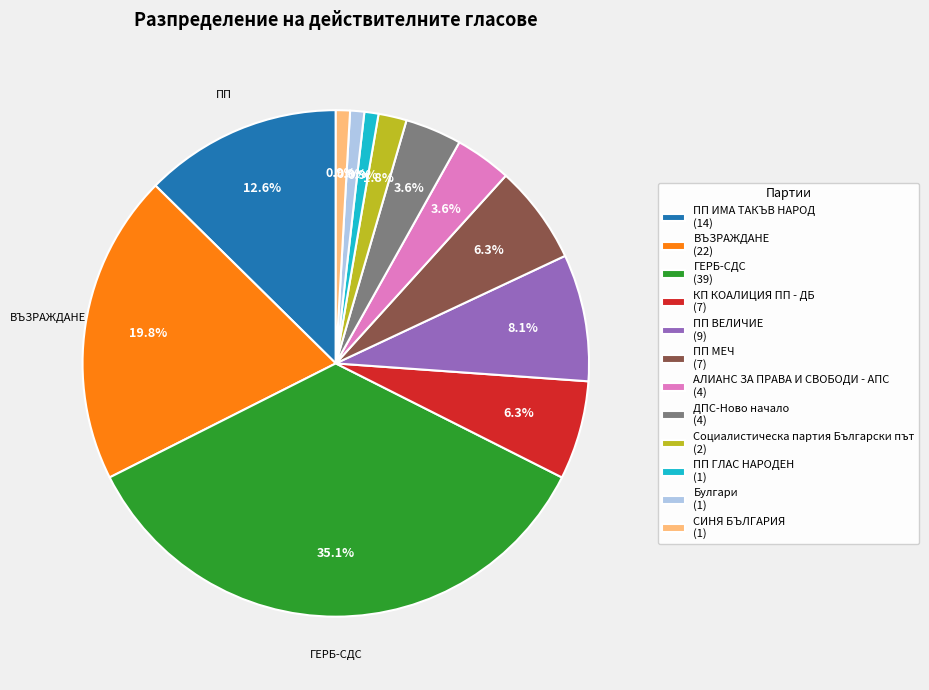

Does Булгари account for over 50% of the chart?

No